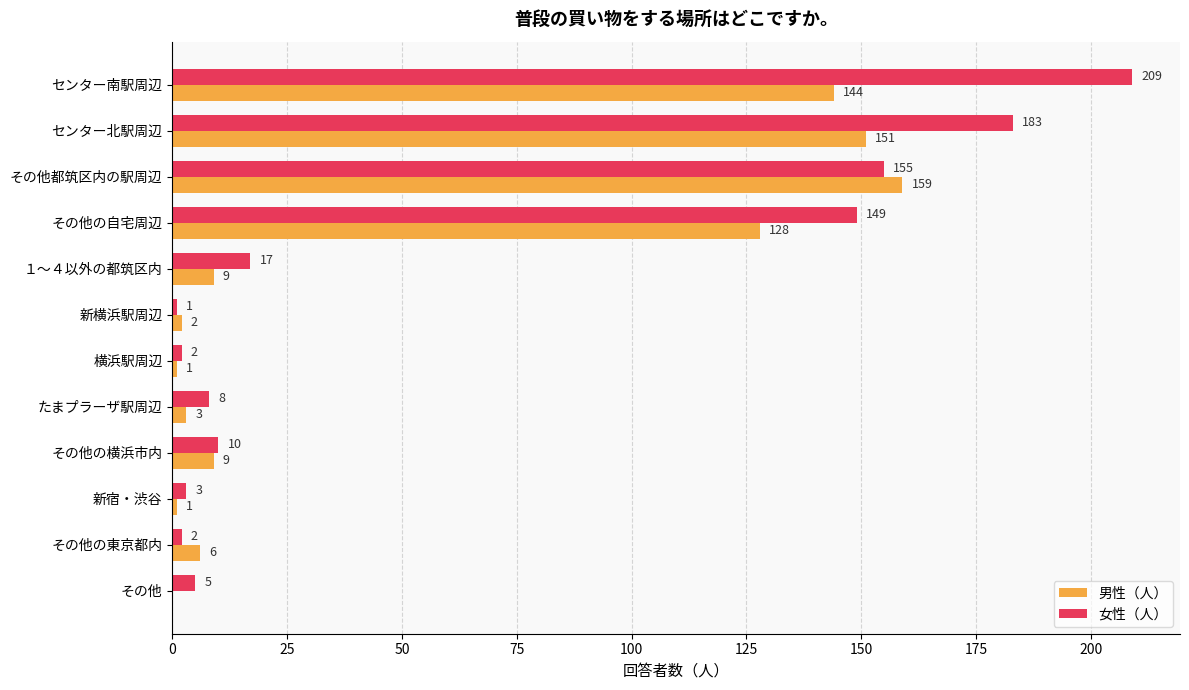

What is the sum of all 女性（人） values?

744